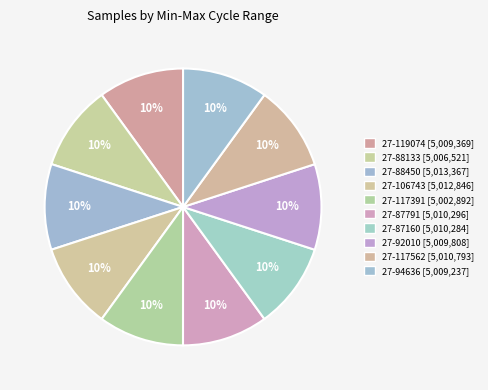

How many segments does this pie chart have?

10